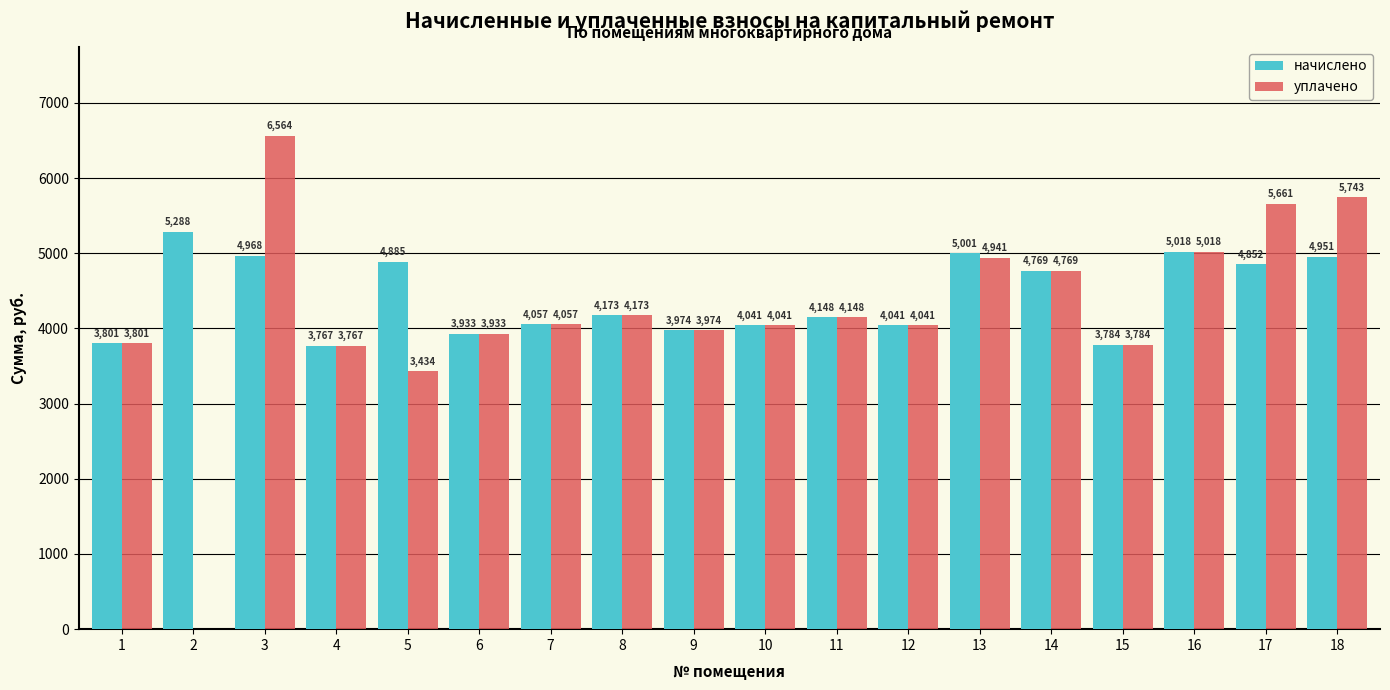

Count the number of data series in this chart.

2